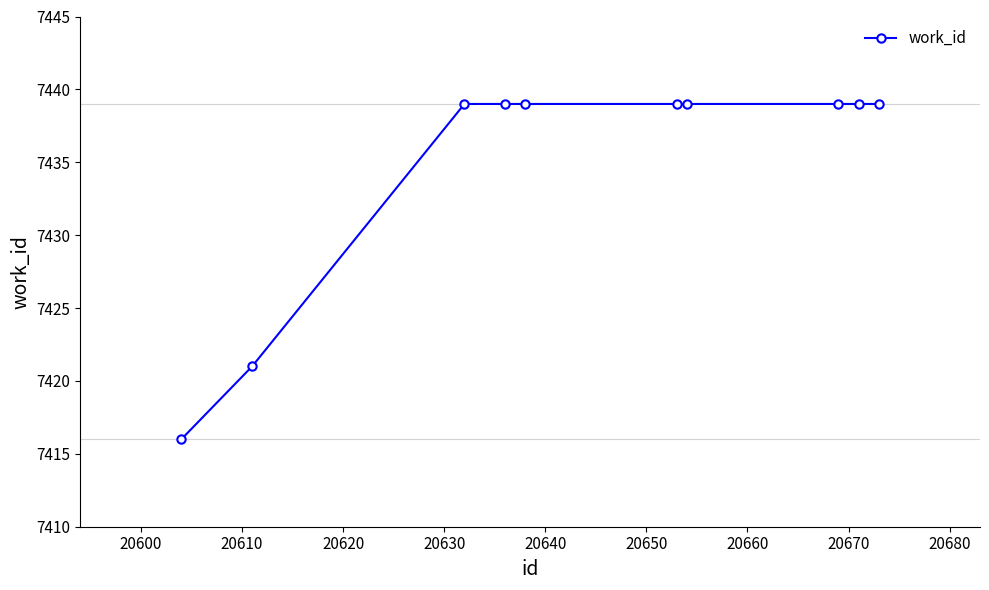

What is the sum of all values?

74349